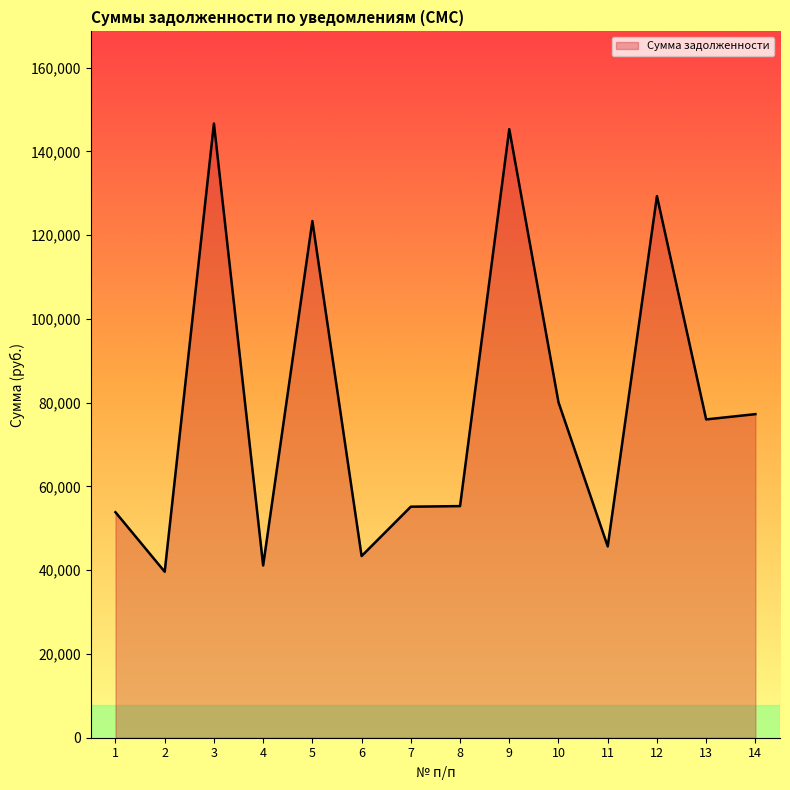

What is the change in value from 4 to 9?

+104192.7